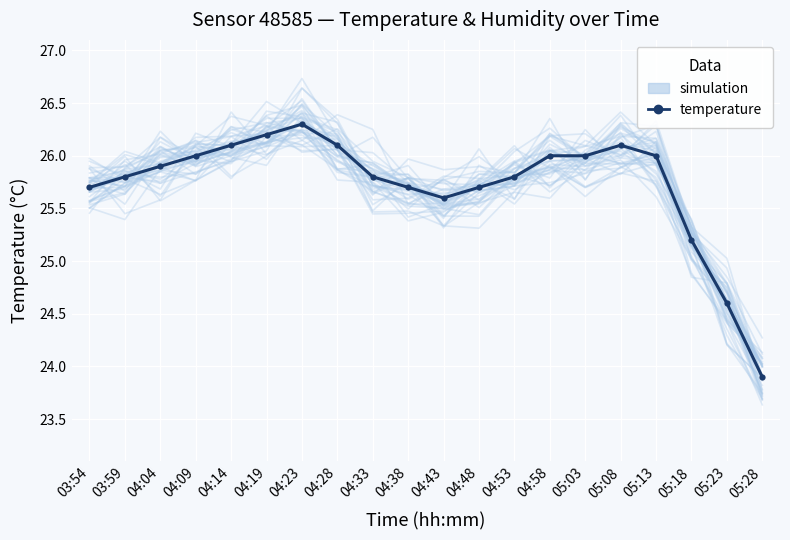

Rank the series by their average value, from lowest to highest.

simulation, temperature